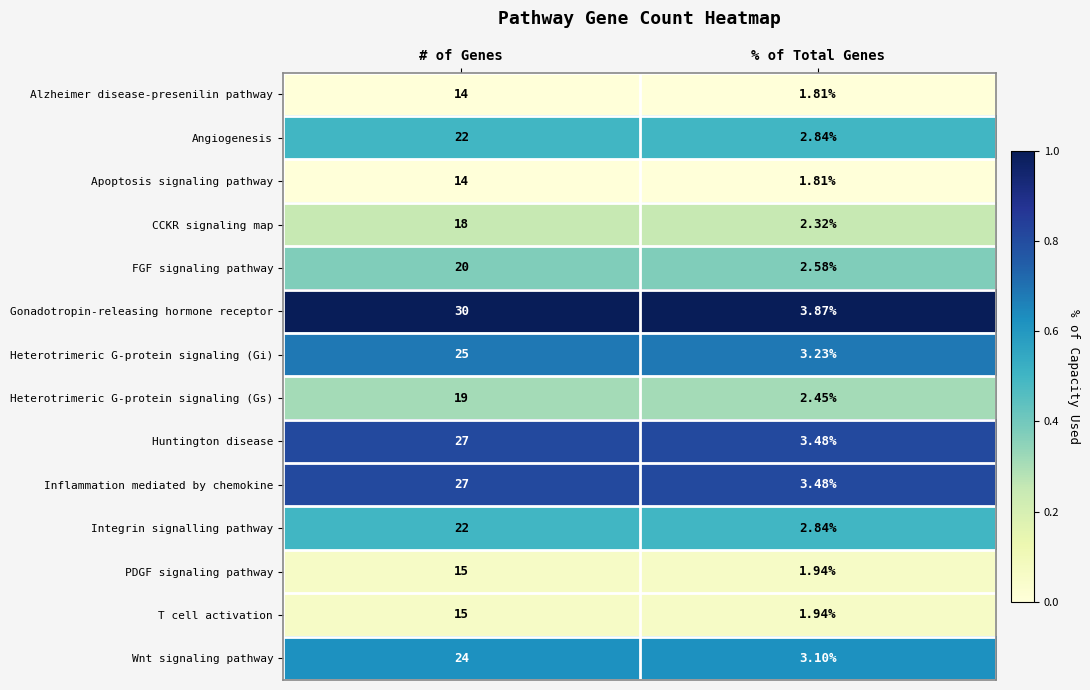

Where is Apoptosis signaling pathway nearest to the value 7?

% of Total Genes